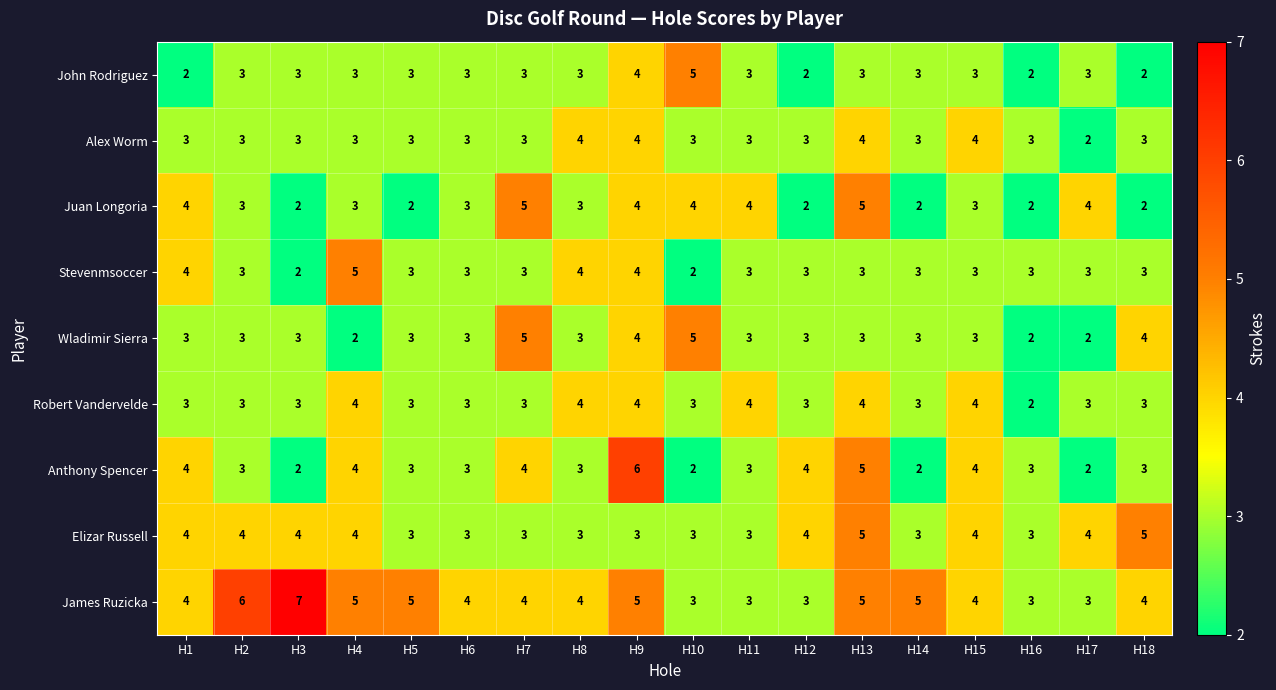

Is it true that Juan Longoria equals 1 at H2?

False